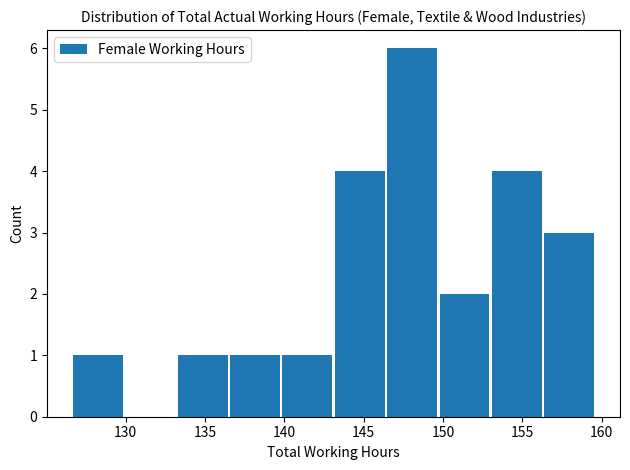

What is the height of the bar covering 156.3 to 159.6 on the x-axis? Neither the bar edges nor the heights are printed on the chart, so give them approximately, as read against the axes.

3